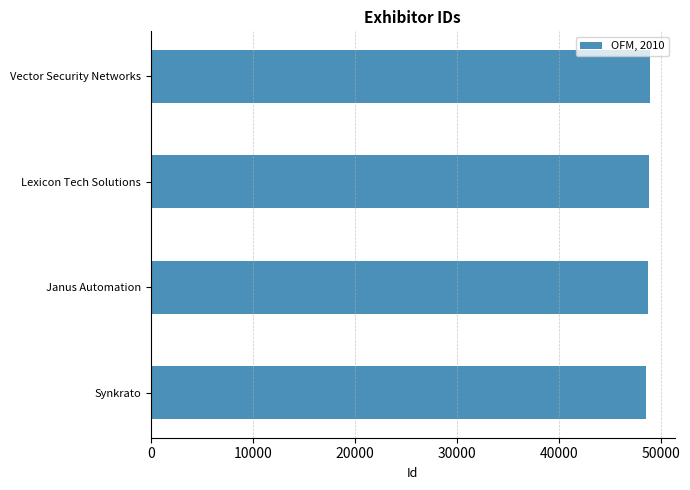

What is the average value?

48718